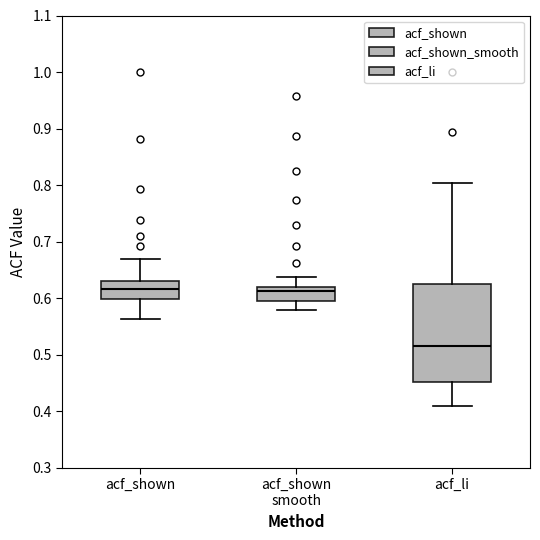

Comparing the boxes themselves (not the whiskers), which one is the tallest?

acf_li